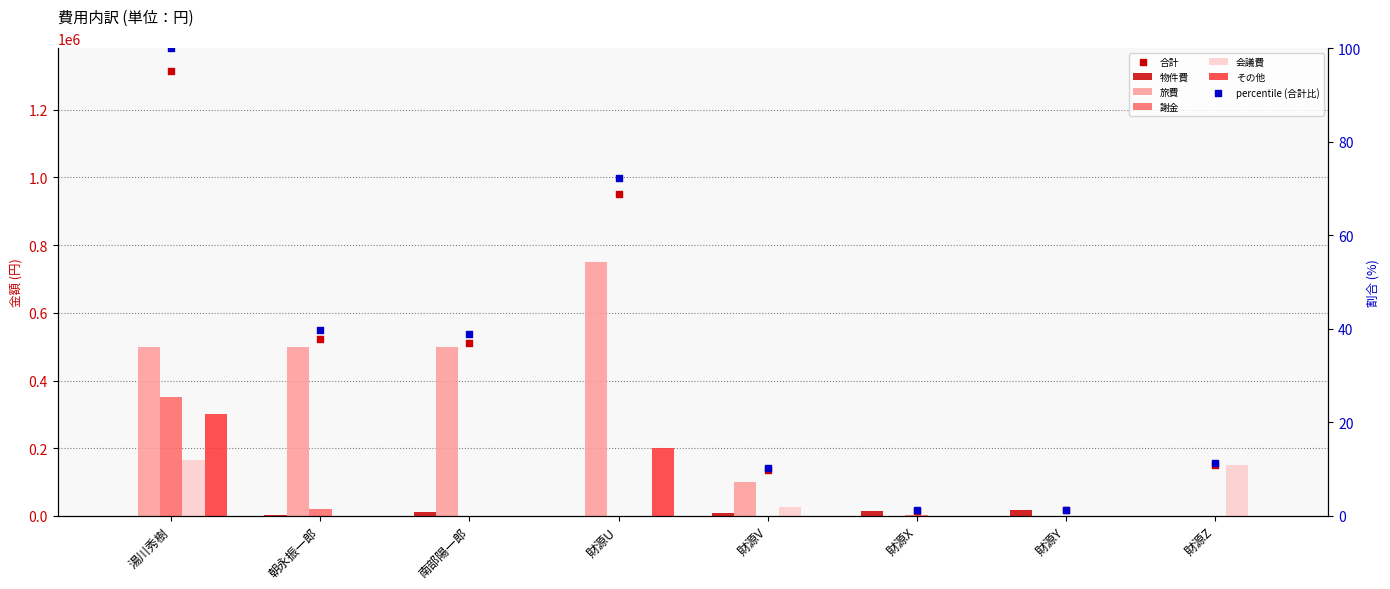

At how many categories does at least one series exceed 172101?

4